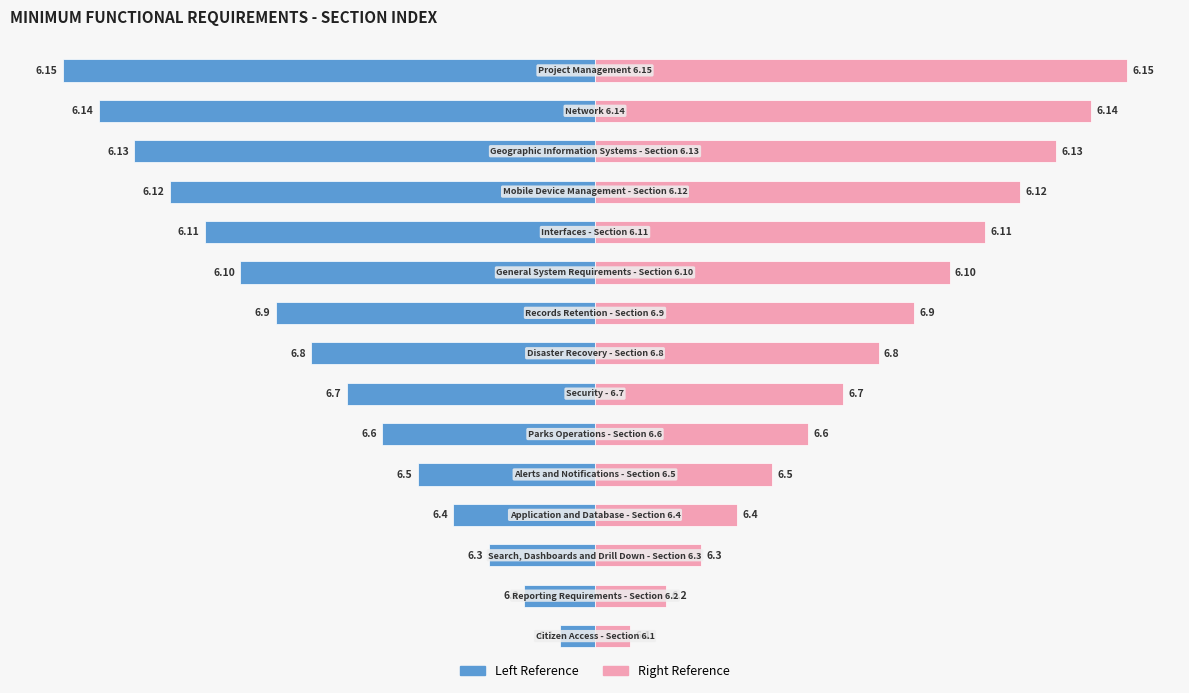

How many data points in Section Number (Left) are less than -8?

7